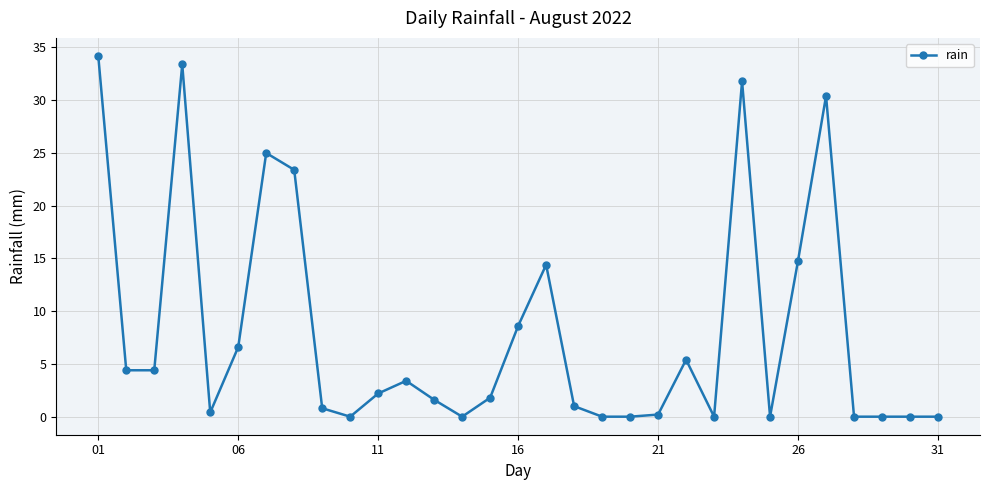

What is the maximum value shown in the chart?

34.2